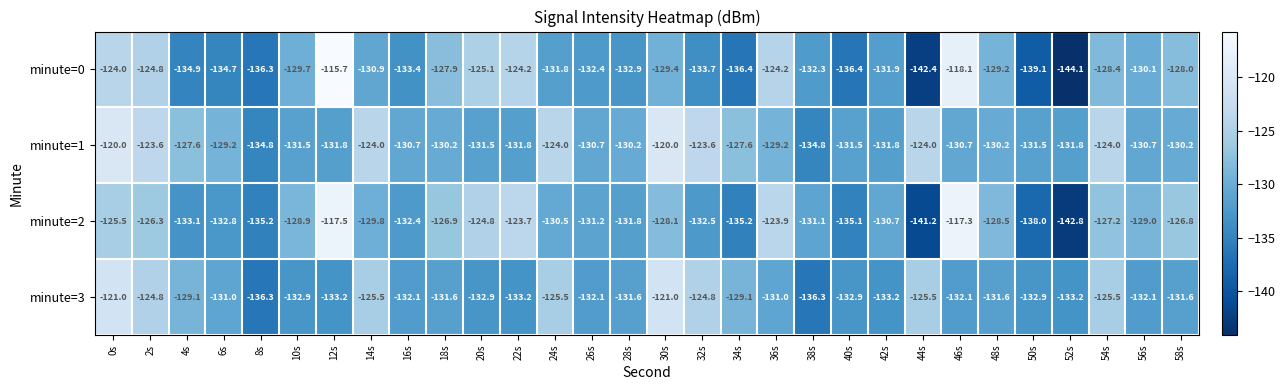

What is the total value across all series at 24s?

-511.8